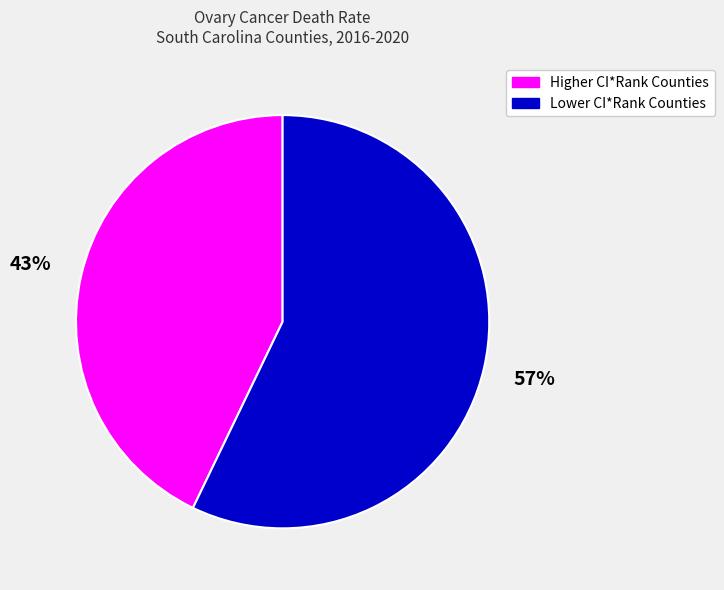

To the nearest percent, what percentage of the pie is Higher CI*Rank Counties?

43%